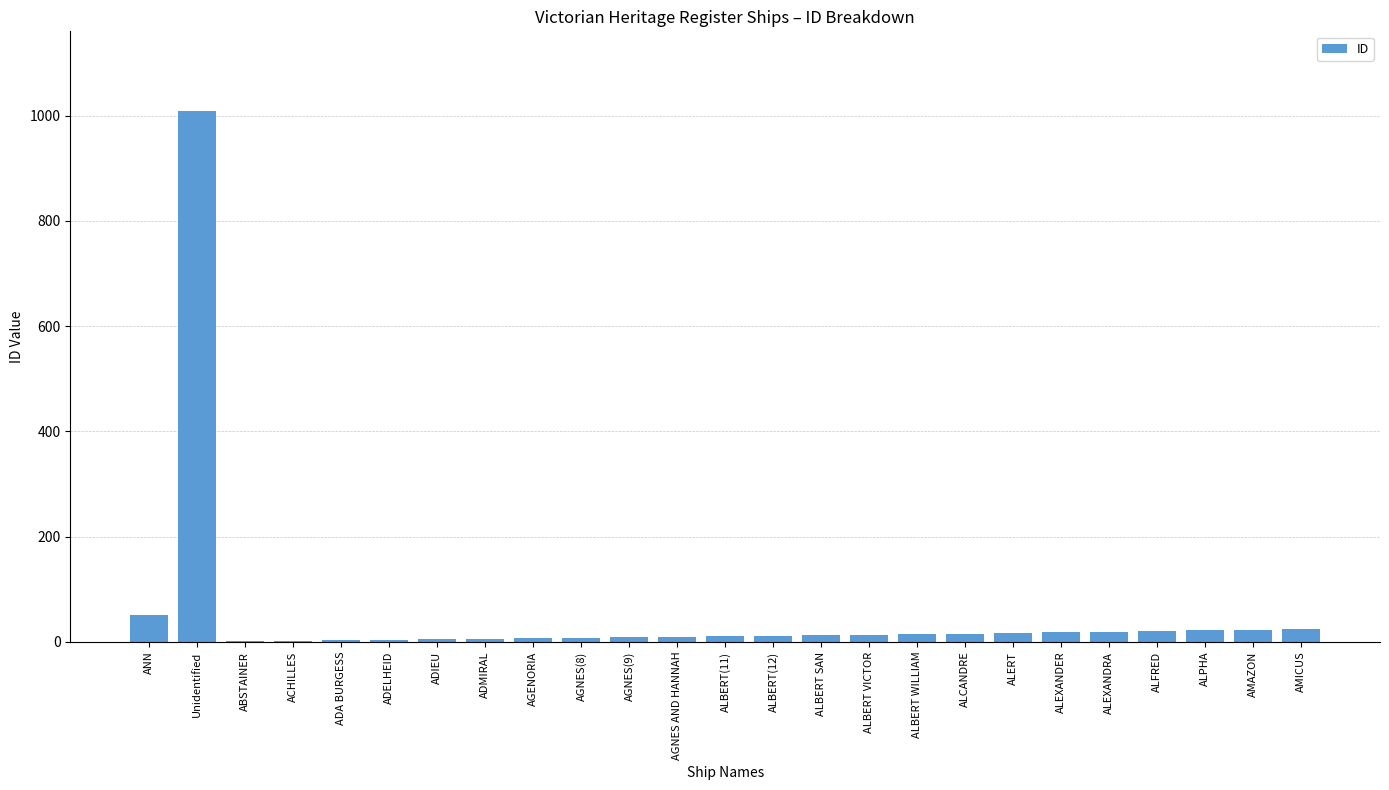

At which label is the value closest to 505?

ANN